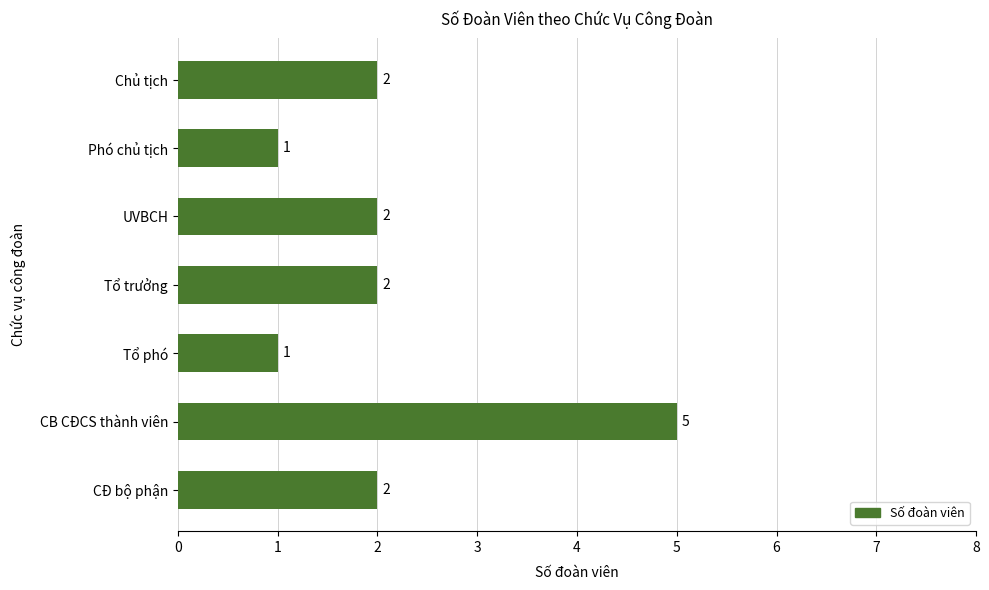

The chart shows a value of 1 at Chủ tịch. True or false?

False